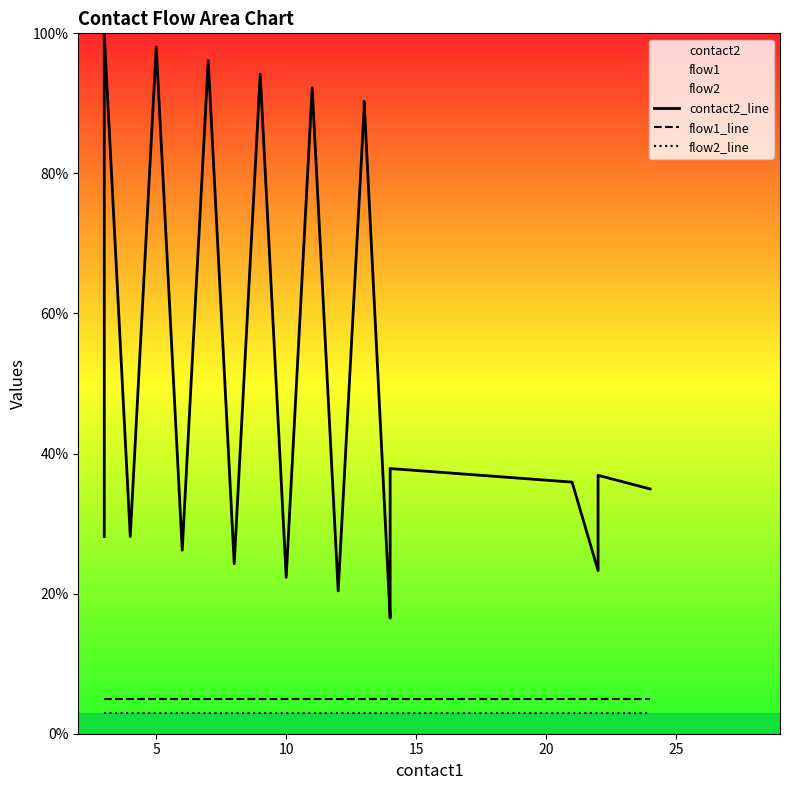

Does the chart have visible grid lines?

No